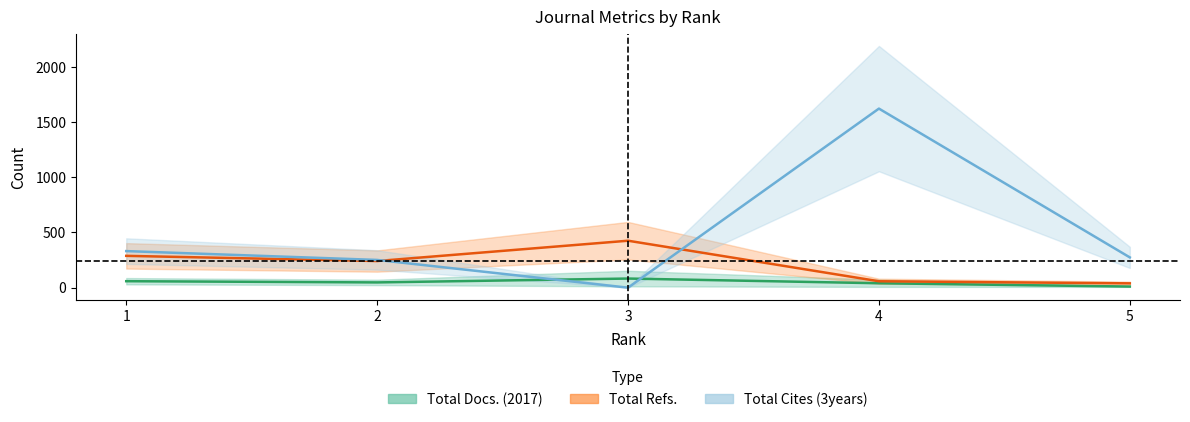

How many interior local valleys does the Total Cites (3years) series have?

1